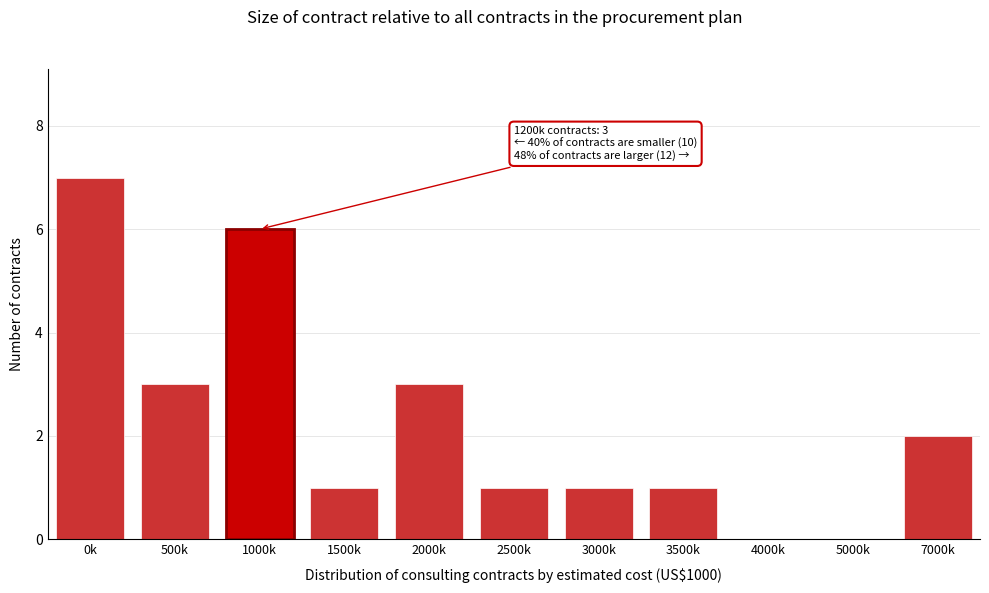

Reading left to right, what are all the values shown in this chart?

0k=7	500k=3	1000k=6	1500k=1	2000k=3	2500k=1	3000k=1	3500k=1	4000k=0	5000k=0	7000k=2